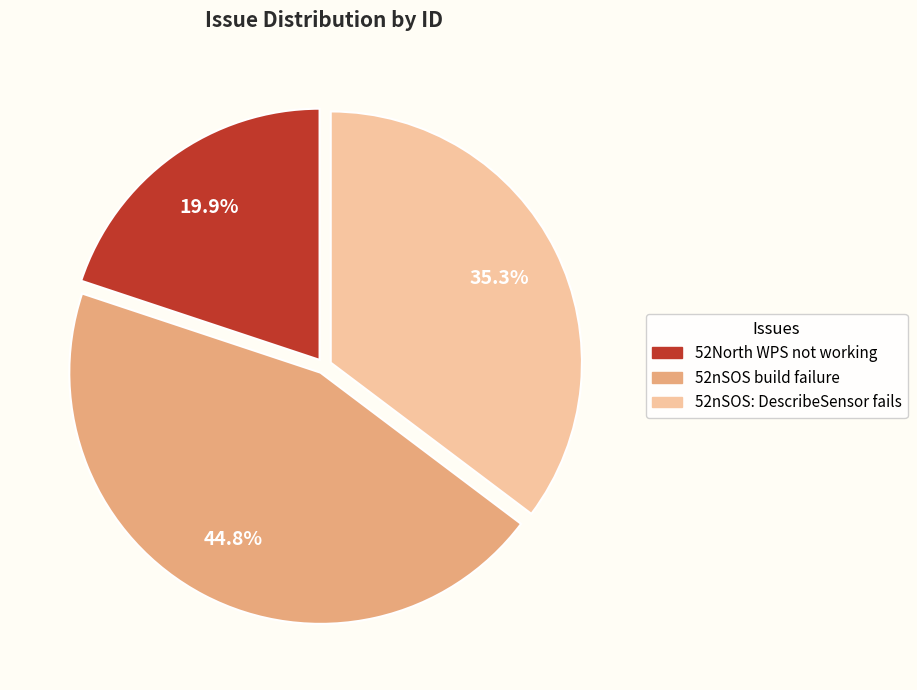

Does 52North WPS not working account for over 50% of the chart?

No